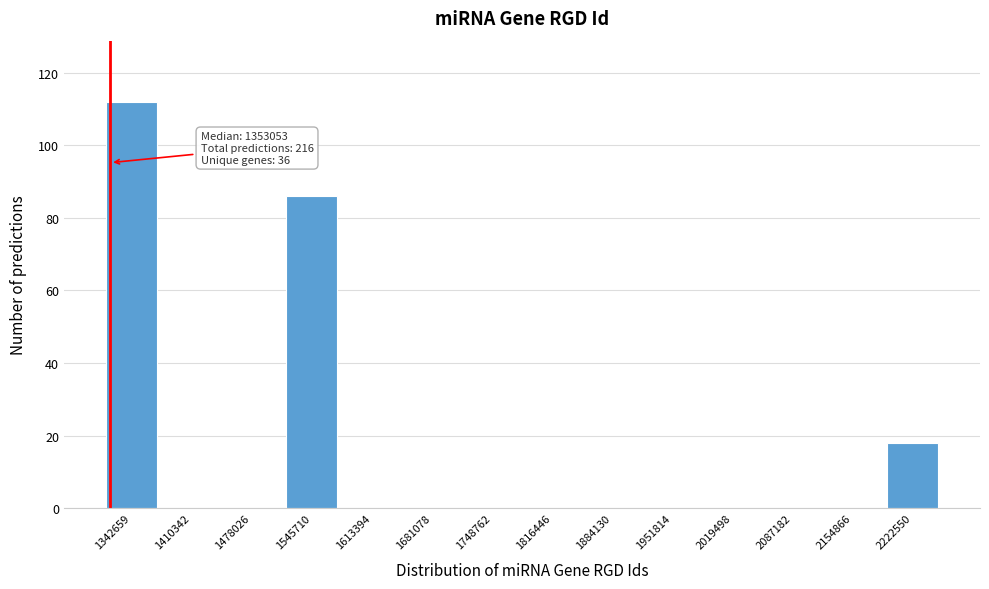

Reading right to left, list all the values displayed in this chart.

2222550=18	2154866=0	2087182=0	2019498=0	1951814=0	1884130=0	1816446=0	1748762=0	1681078=0	1613394=0	1545710=86	1478026=0	1410342=0	1342659=112